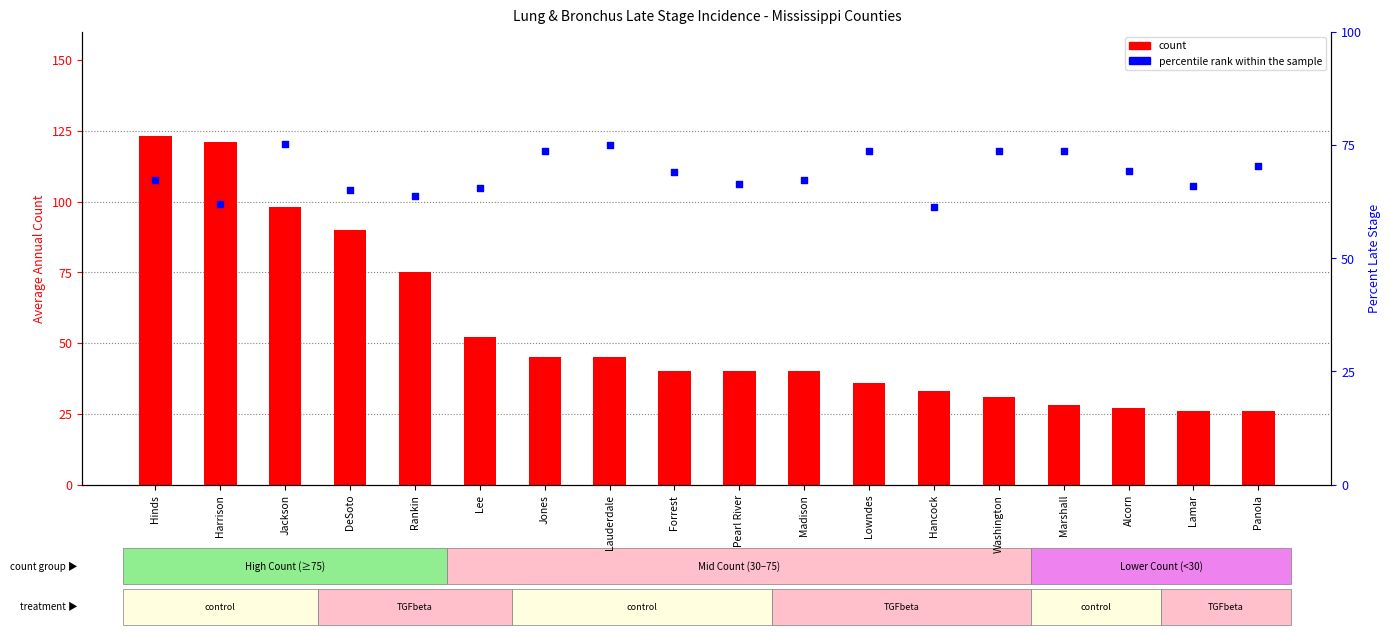

What are all the series names shown in the legend?

count, percentile rank within the sample